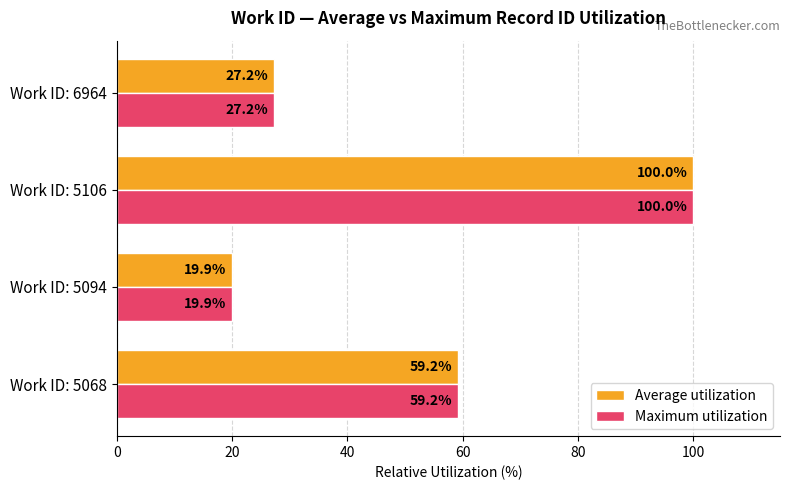

What is the minimum value shown in the chart?

19.9